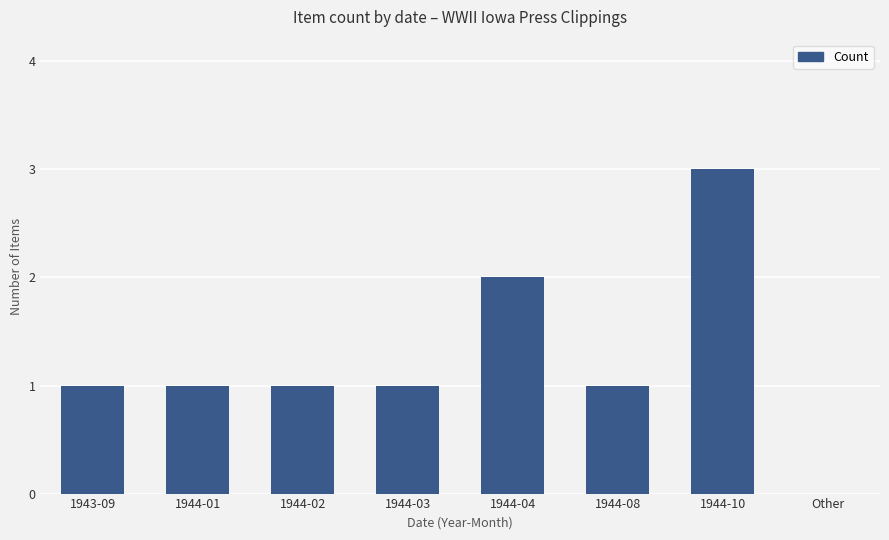

What is the maximum value shown in the chart?

3